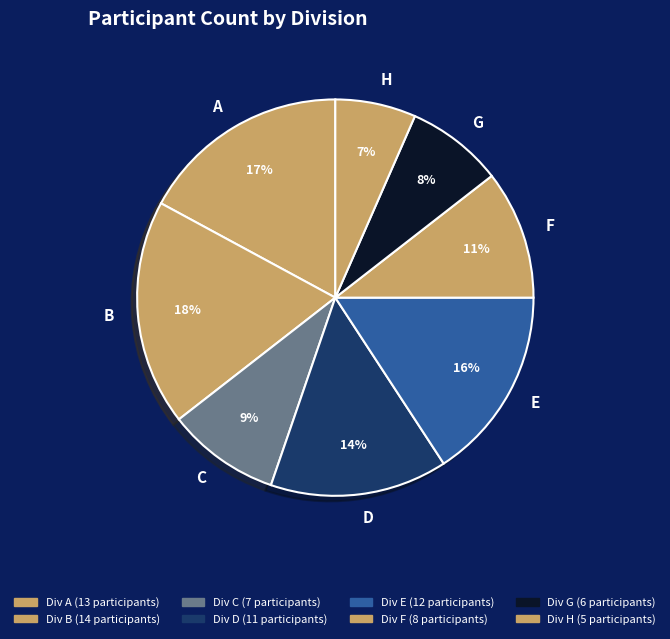

How many segments does this pie chart have?

8